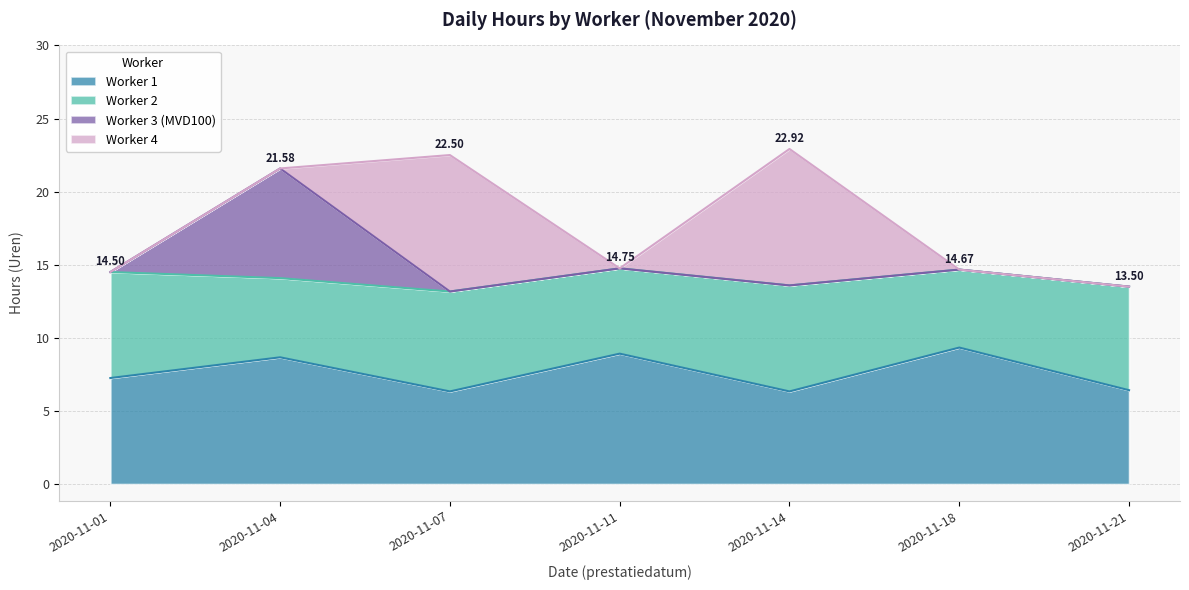

In Worker 2, how many points are higher than both neighbors (excluding endpoints)?

2